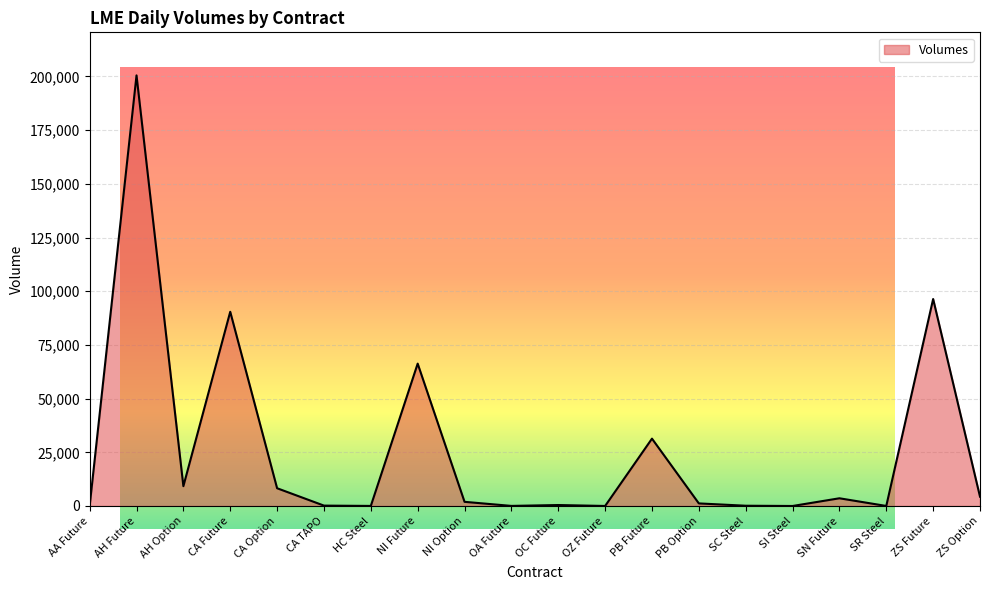

What is the sum of the values at ZS Future and HC Steel?

96404